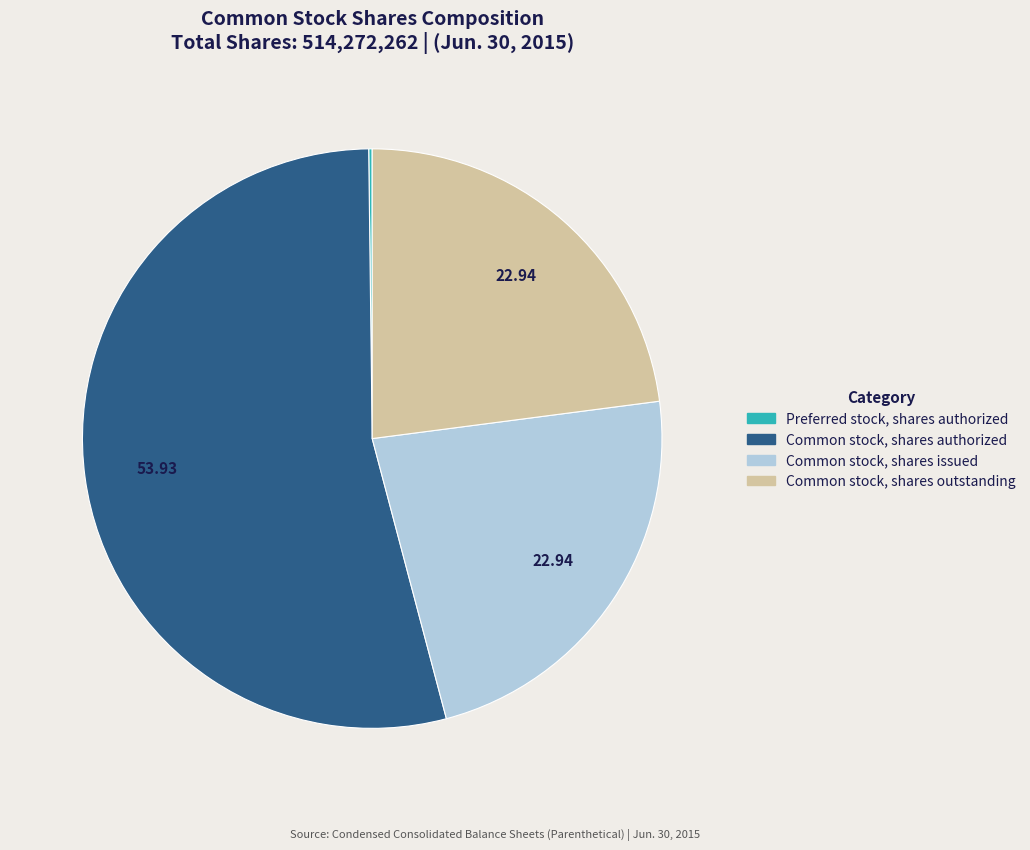

Is there a majority slice in this chart?

Yes